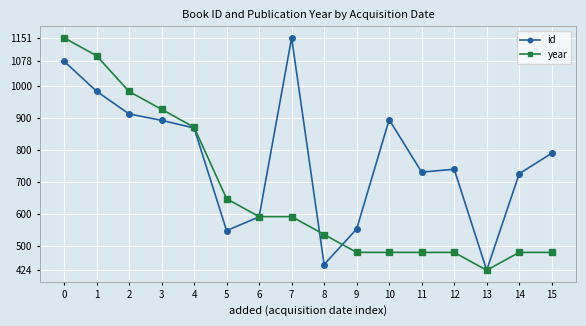

What is the difference between the highest and lowest values at 14?

246.1